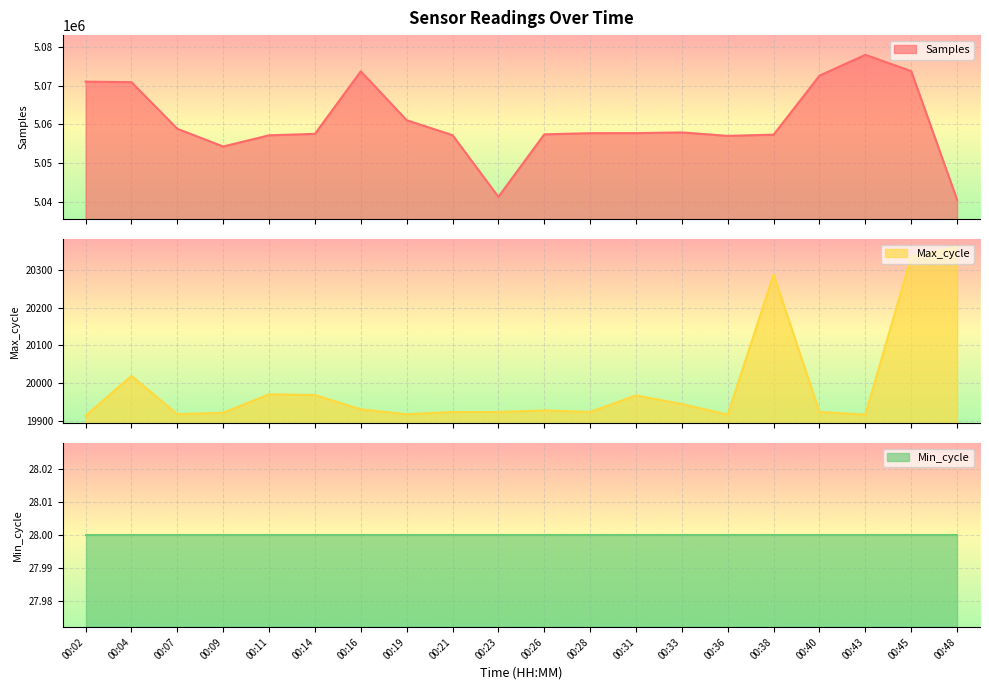

What is the maximum value for Samples?

5077948